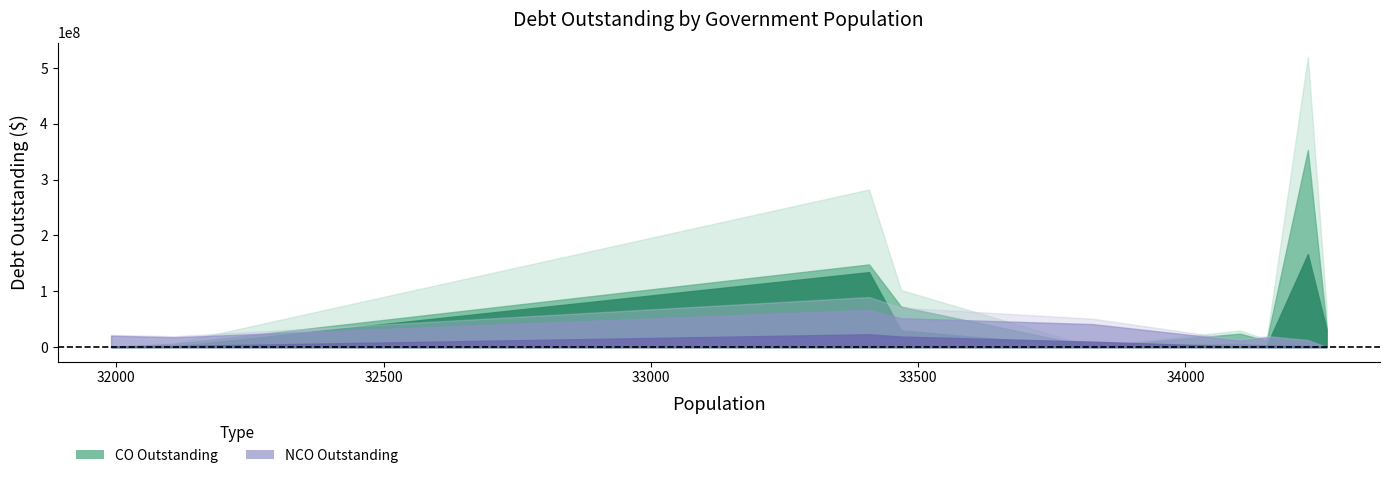

True or false: NCOInterestOutstanding has more than 0 interior local peaks.

True